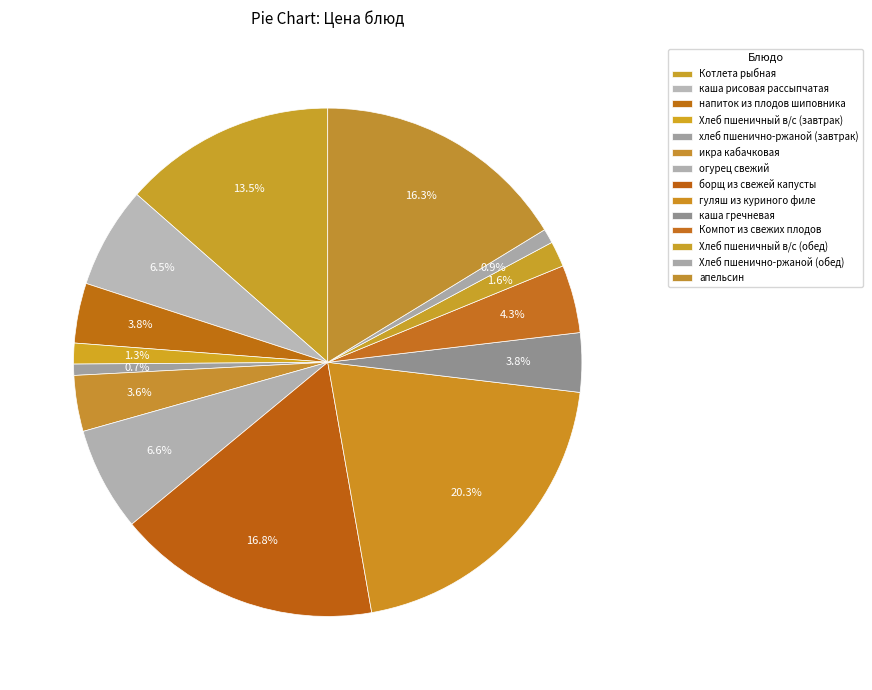

How many segments does this pie chart have?

14